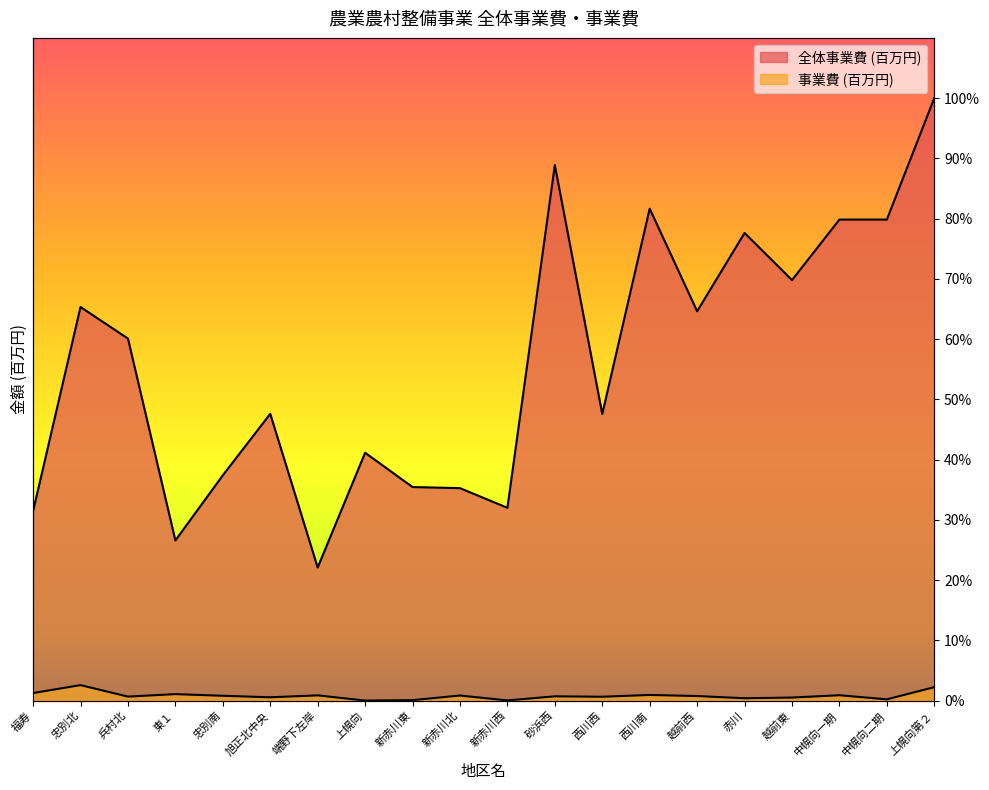

The value of 事業費 (百万円) at 砂浜西 is 0.0. True or false?

False